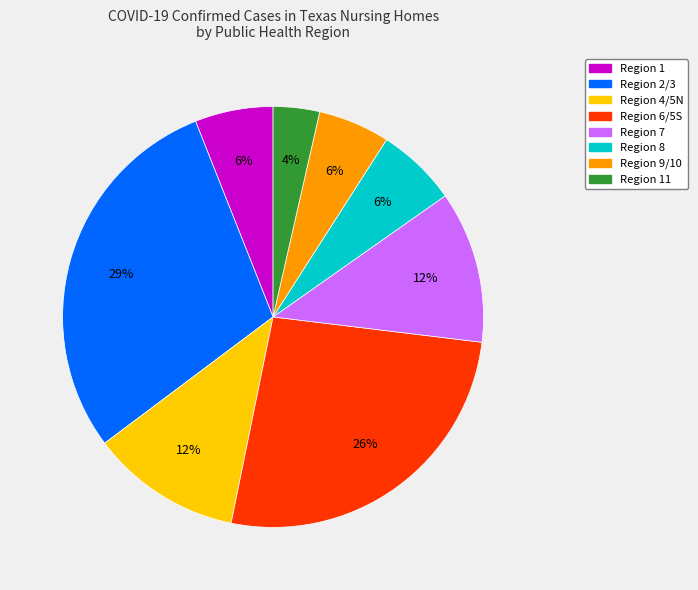

To the nearest percent, what is the average slice percentage?

12%